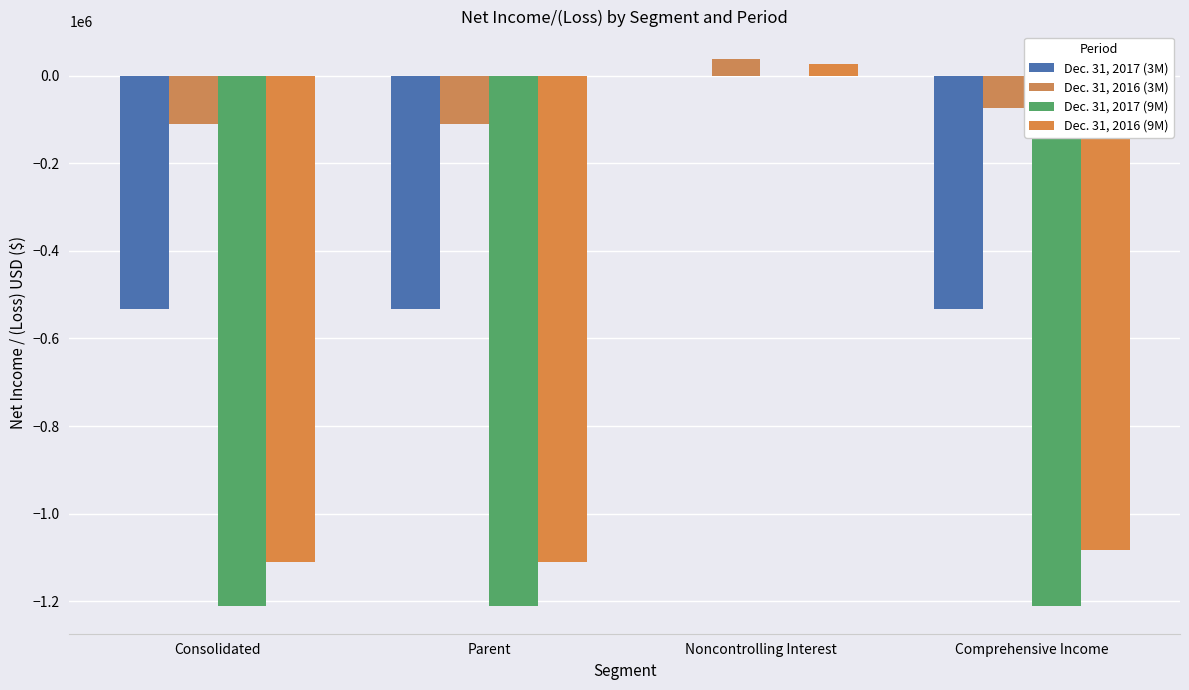

Which series has the widest spread of values?

Dec. 31, 2017 (9M)